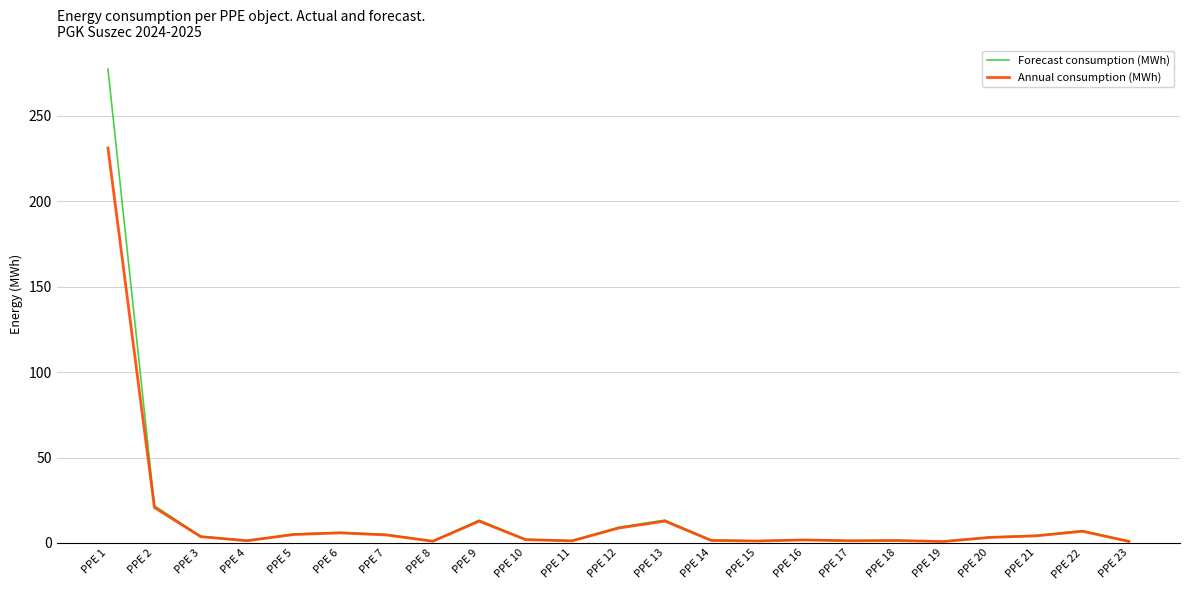

What is the greatest value displayed?

277.2